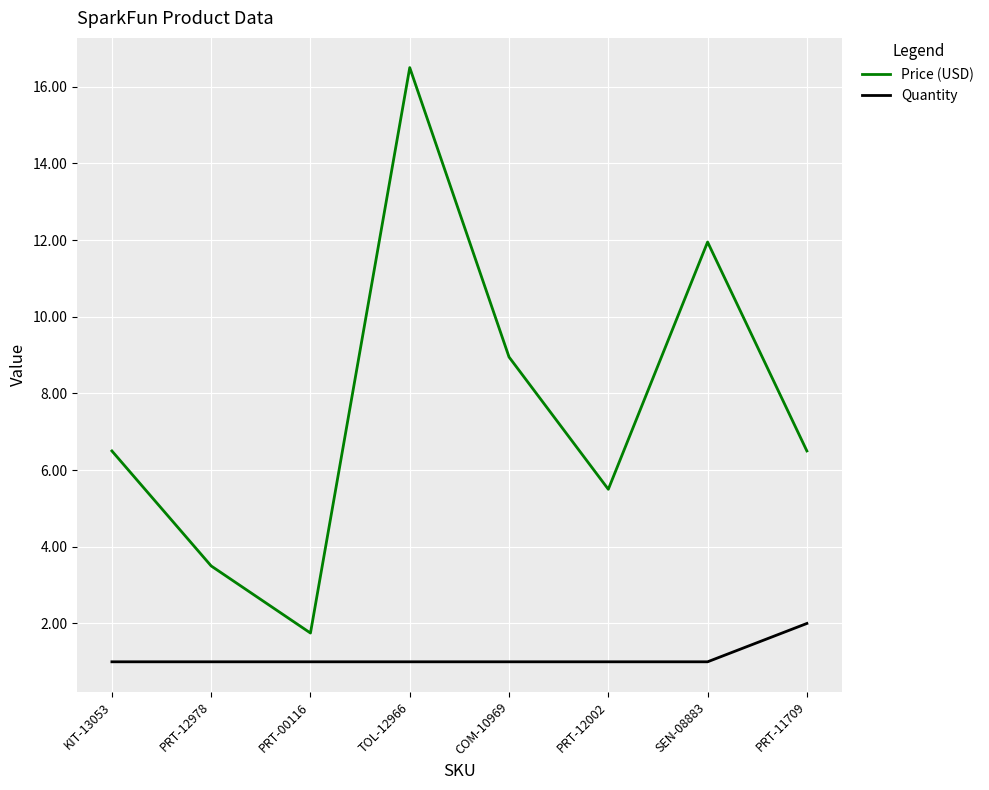

What are all the series names shown in the legend?

Price (USD), Quantity